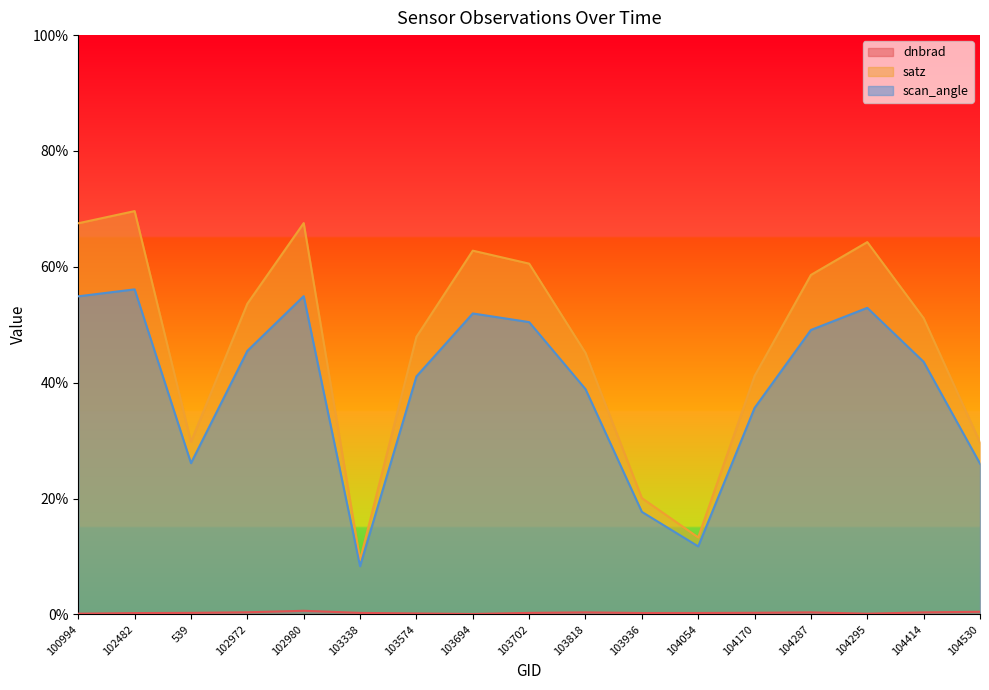

What is the sum of the dnbrad values at 102972 and 102980?

1.0